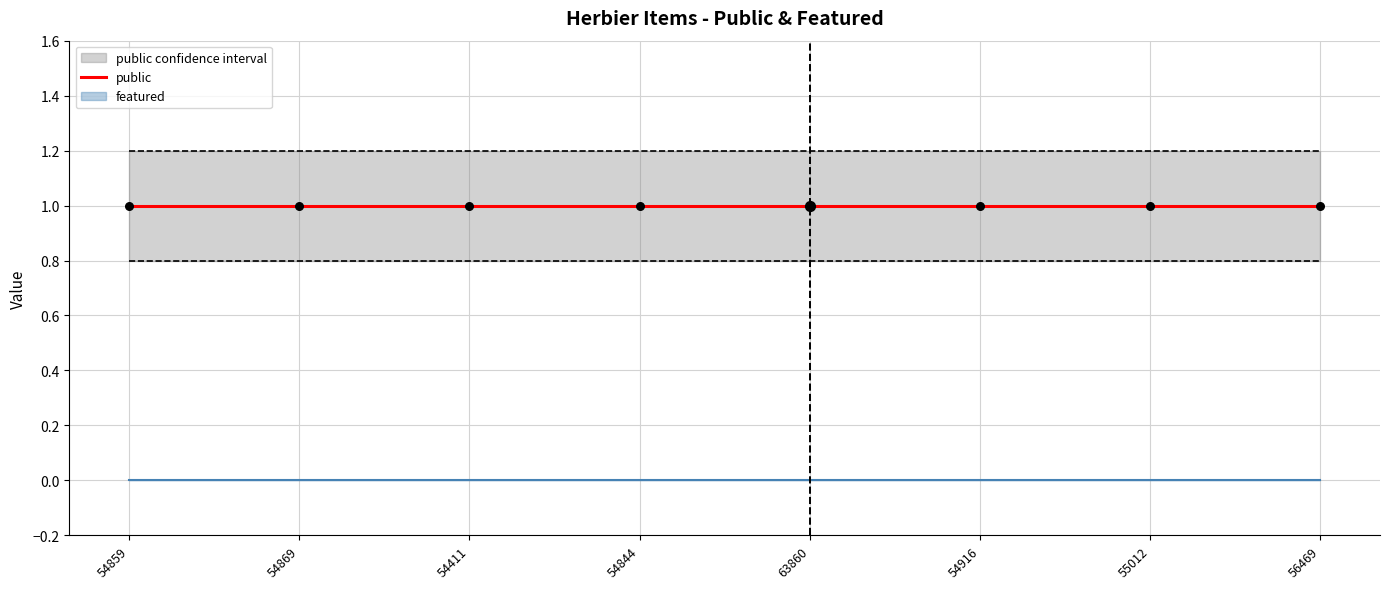

Which series has the largest total across all categories?

public